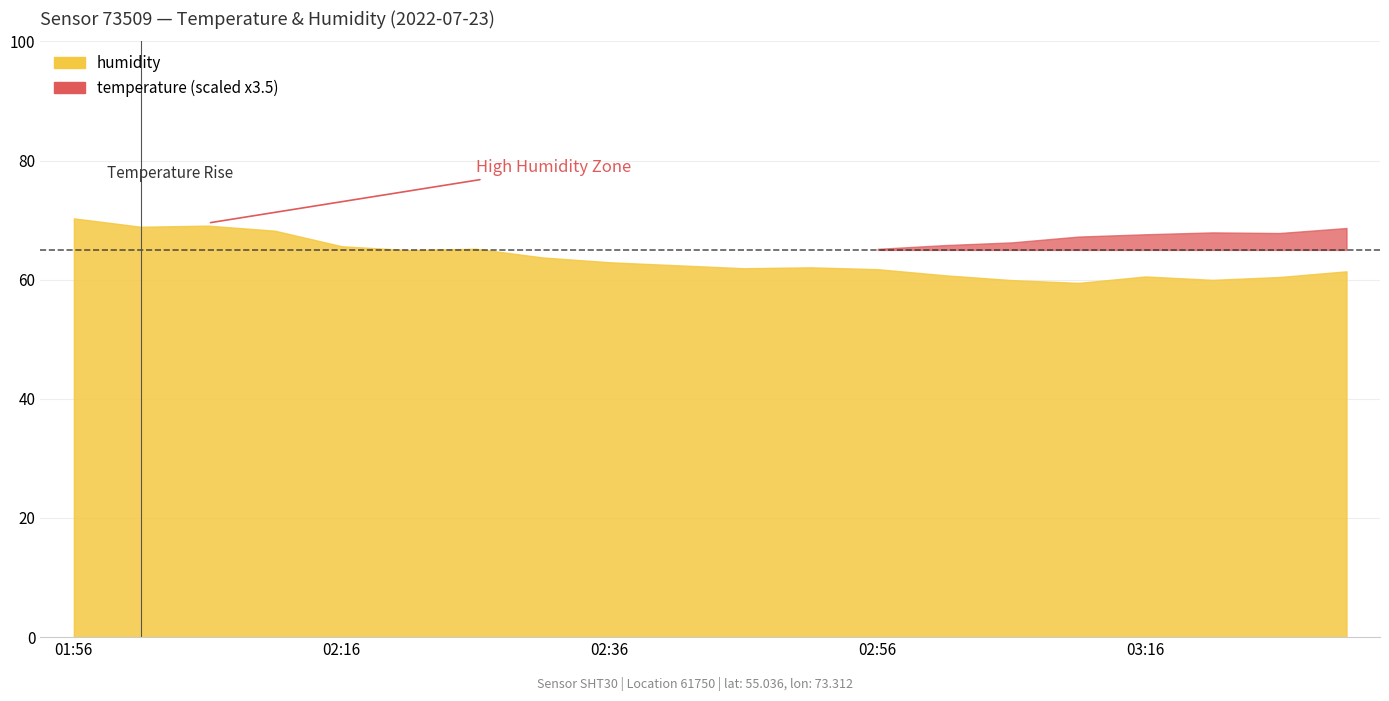

True or false: temperature and humidity cross at least once.

False